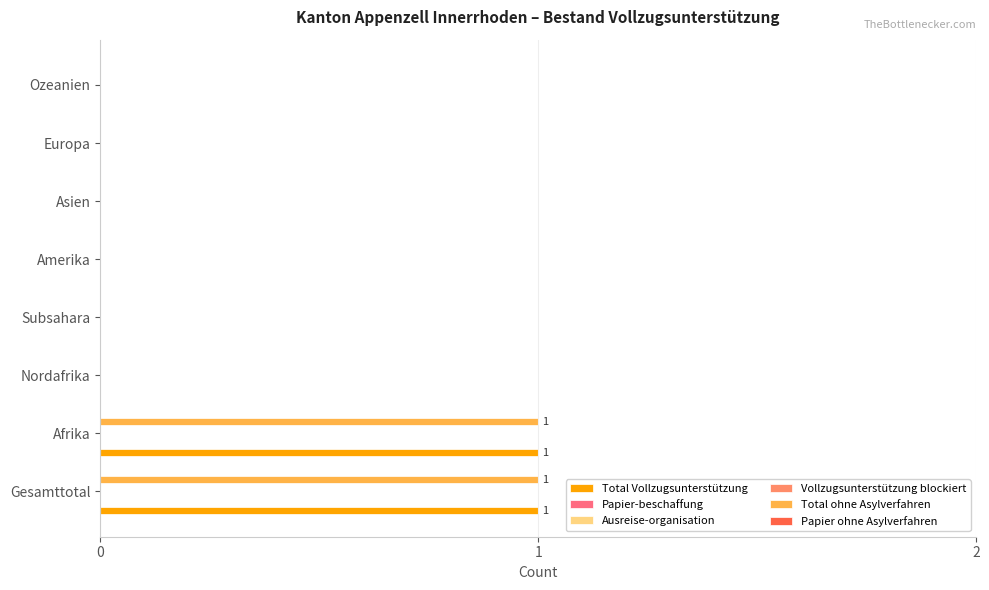

How many series are shown in this chart?

6